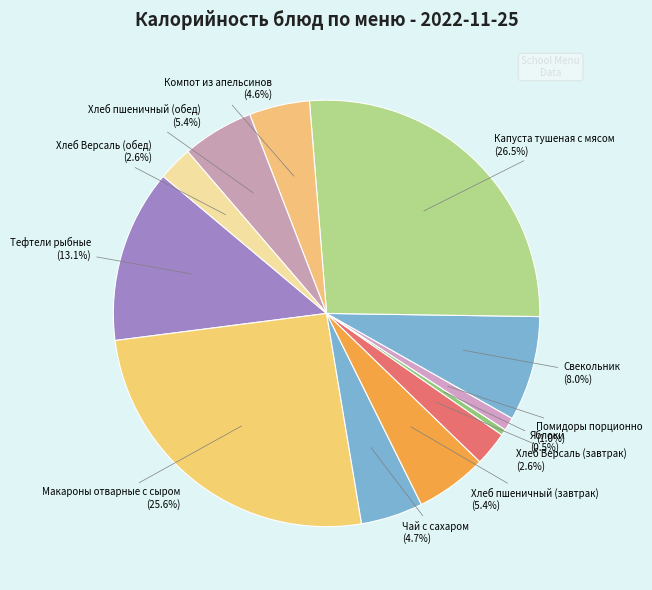

Which slice is the smallest?

Яблоки